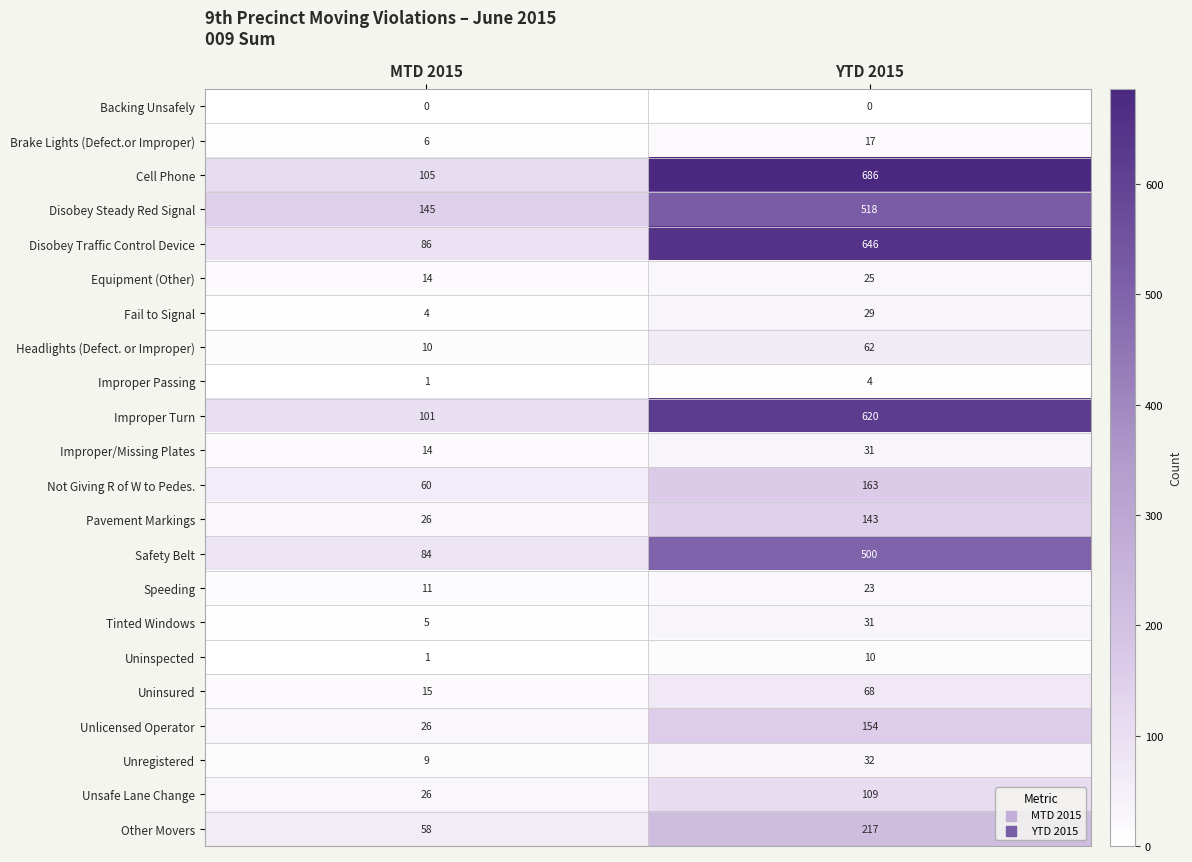

Which series has the largest total across all categories?

Cell Phone